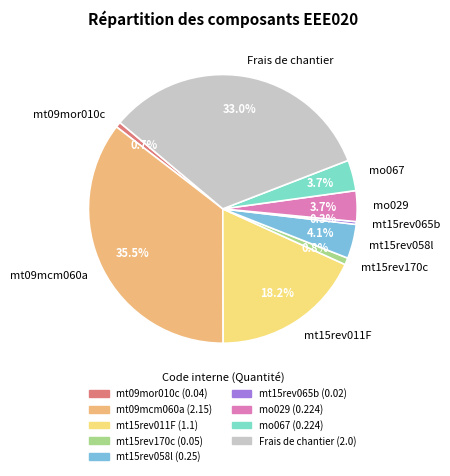

To the nearest percent, what percentage of the pie is mt15rev058l?

4%